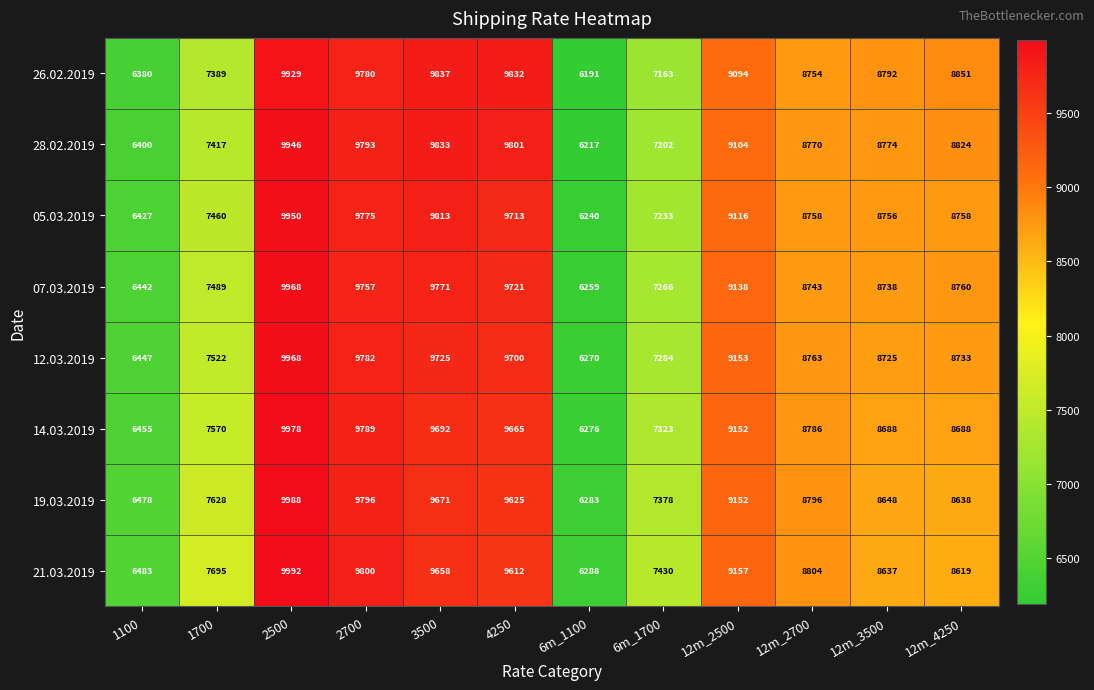

Is it true that 14.03.2019 equals 2498 at 1100?

False